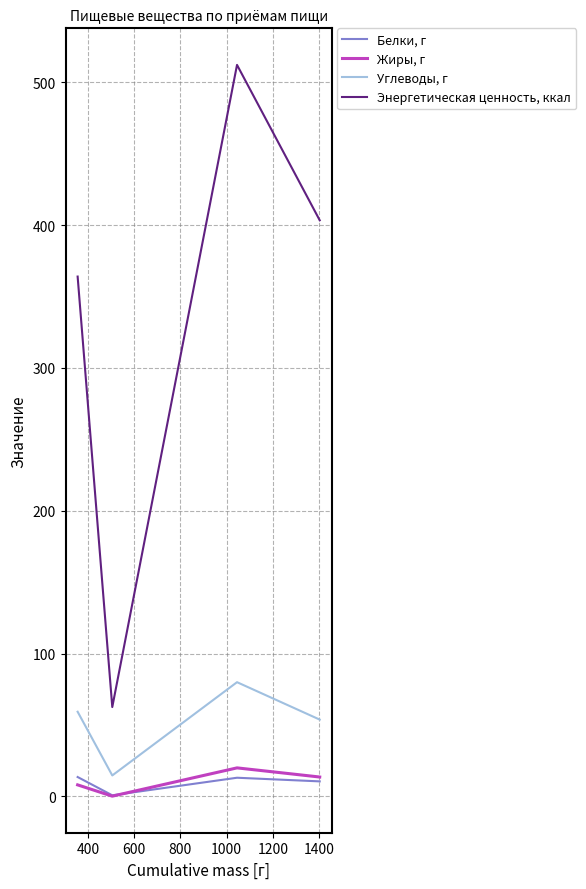

Rank the series by their maximum value, from highest to lowest.

Энергетическая ценность, ккал, Углеводы, г, Жиры, г, Белки, г